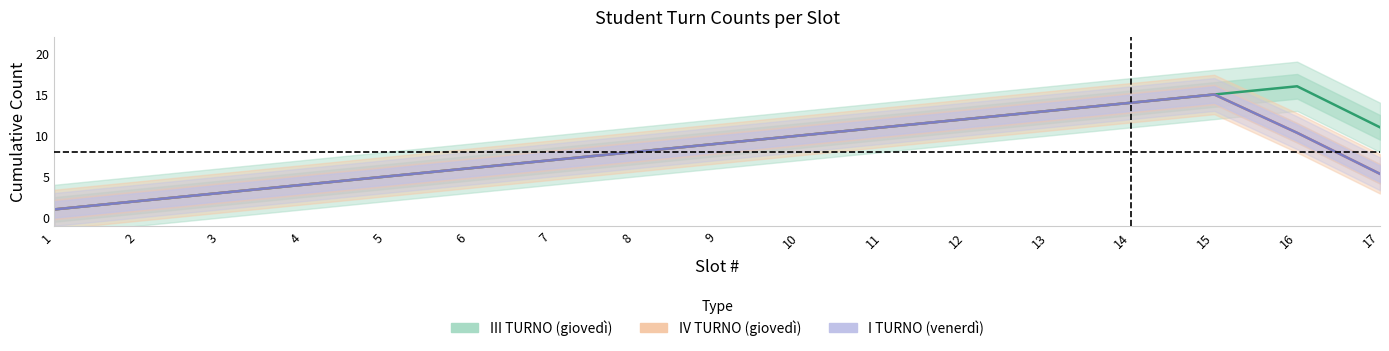

What is the minimum value shown in the chart?

1.0